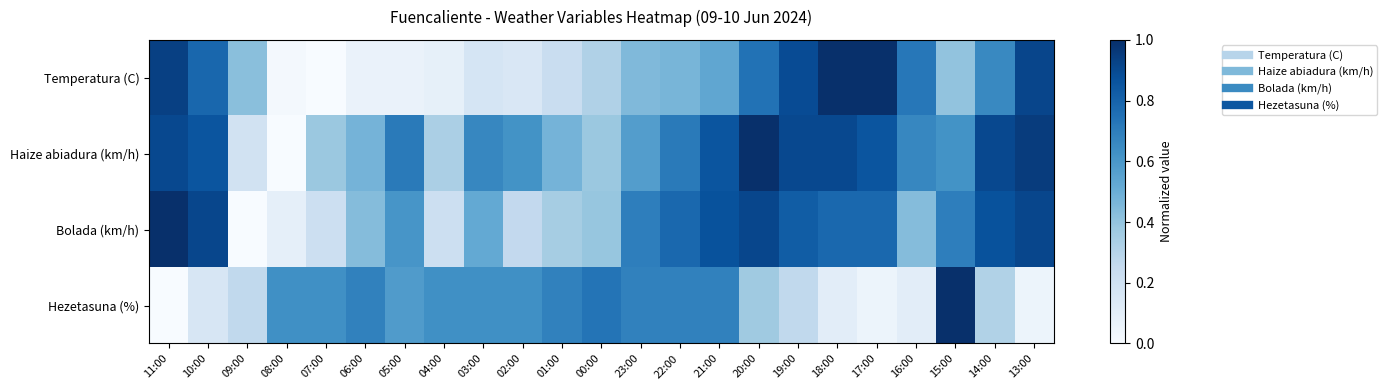

At how many categories does at least one series exceed 0?

23